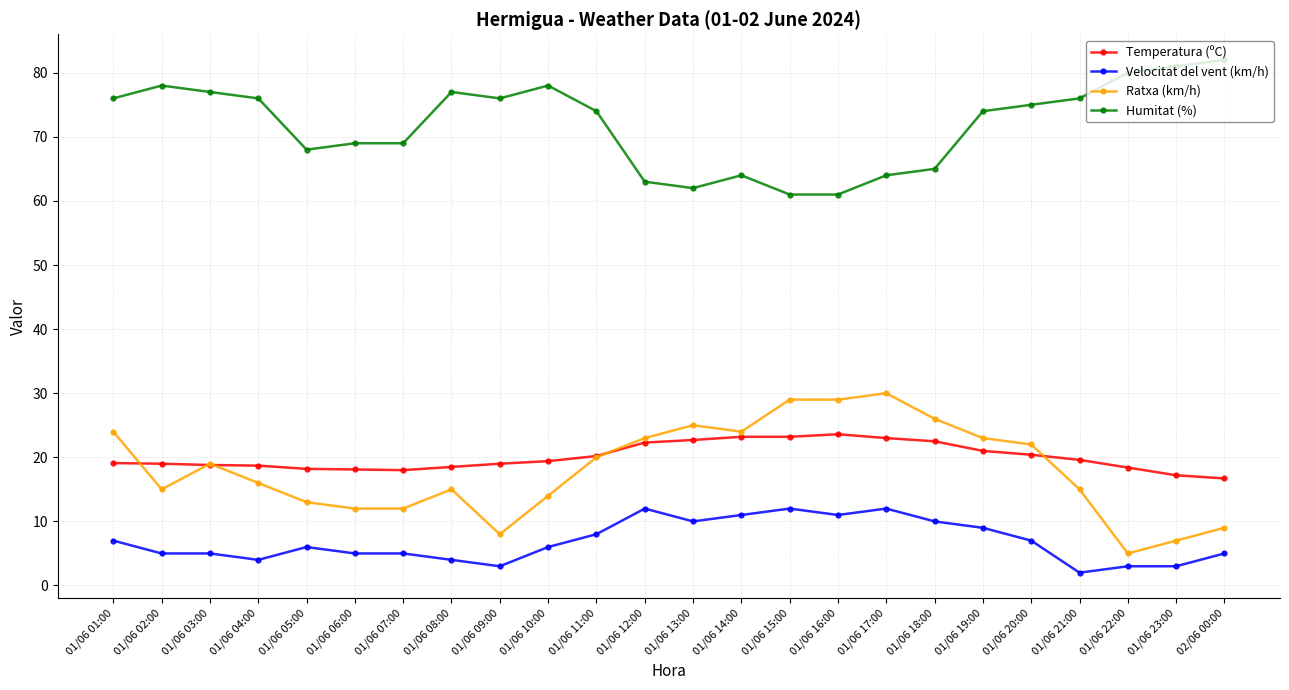

How many lines are shown in the chart?

4